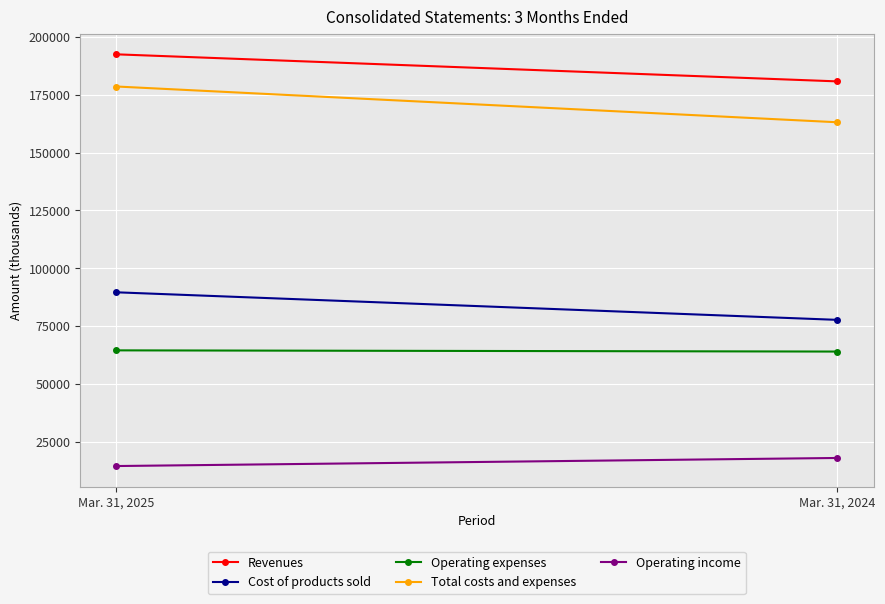

What is the difference between the maximum and minimum values in the Total costs and expenses series?

15477